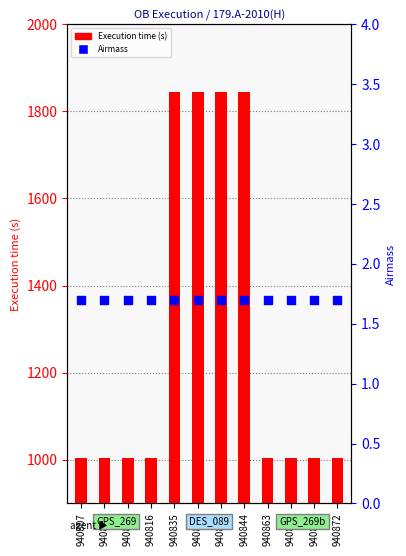

What are all the series names shown in the legend?

Execution time (s), Airmass